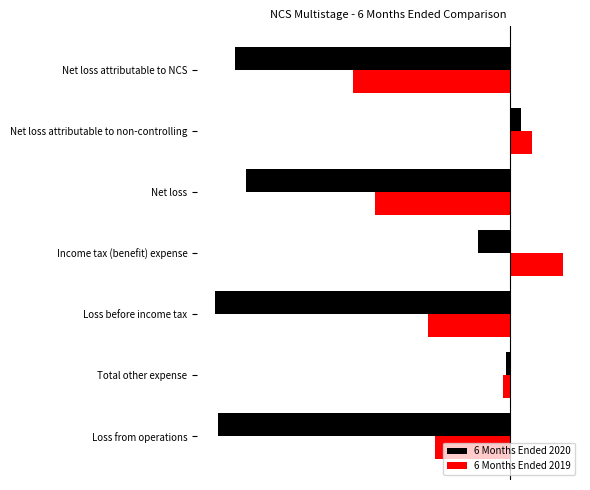

What are all the series names shown in the legend?

6 Months Ended 2020, 6 Months Ended 2019